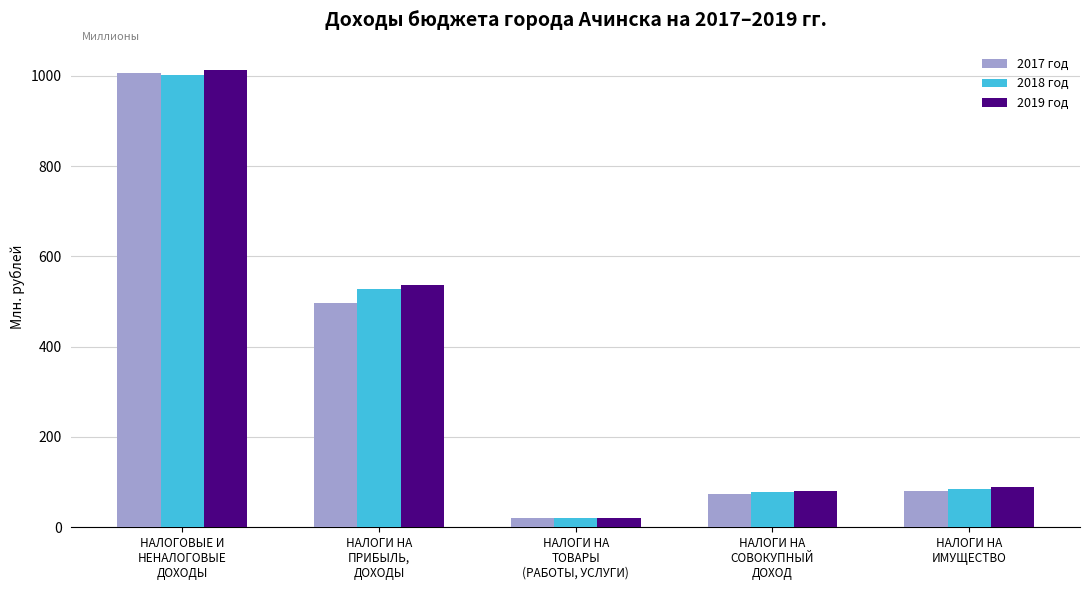

What is the sum of the 2019 год values at НАЛОГИ НА
ПРИБЫЛЬ,
ДОХОДЫ and НАЛОГИ НА
СОВОКУПНЫЙ
ДОХОД?

617.2